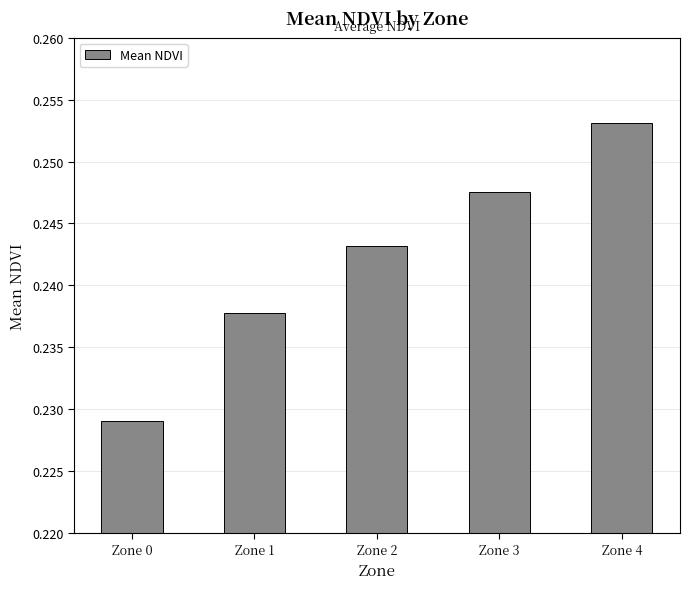

What is the sum of all values?

1.2